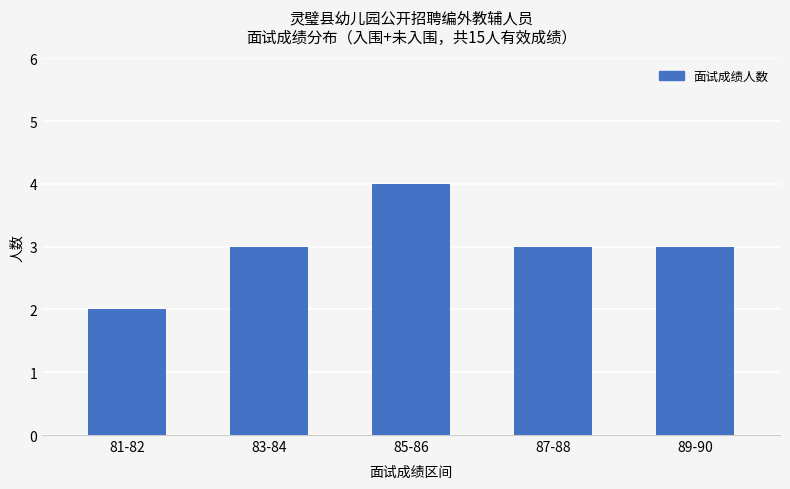

Reading left to right, extract all data points from this chart.

2	3	4	3	3